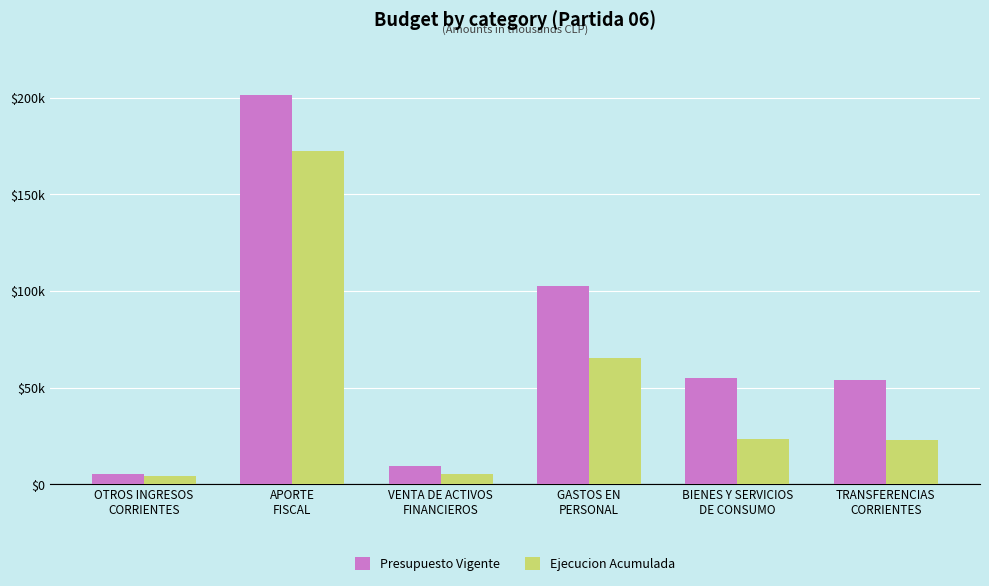

What is the value of the Ejecucion Acumulada bar at the 2nd from the left?

172167